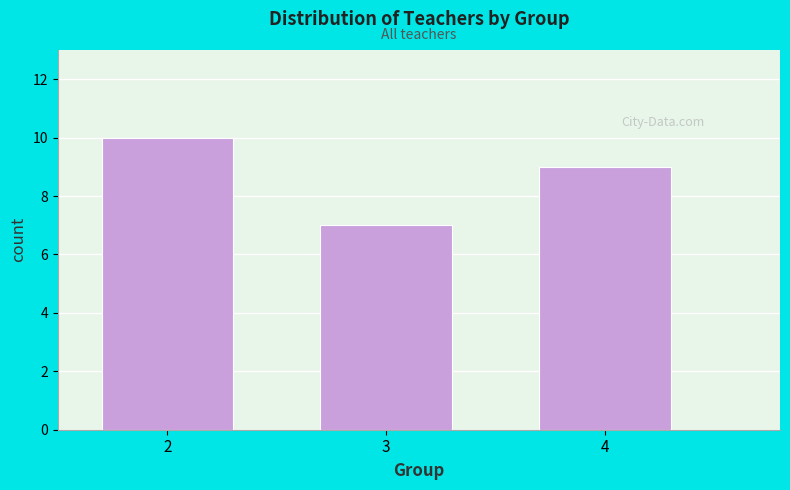

How tall is the bar that spans 2.5 to 3.5 on the x-axis? The values are not printed on the chart, so give them approximately, as read against the axis.

7